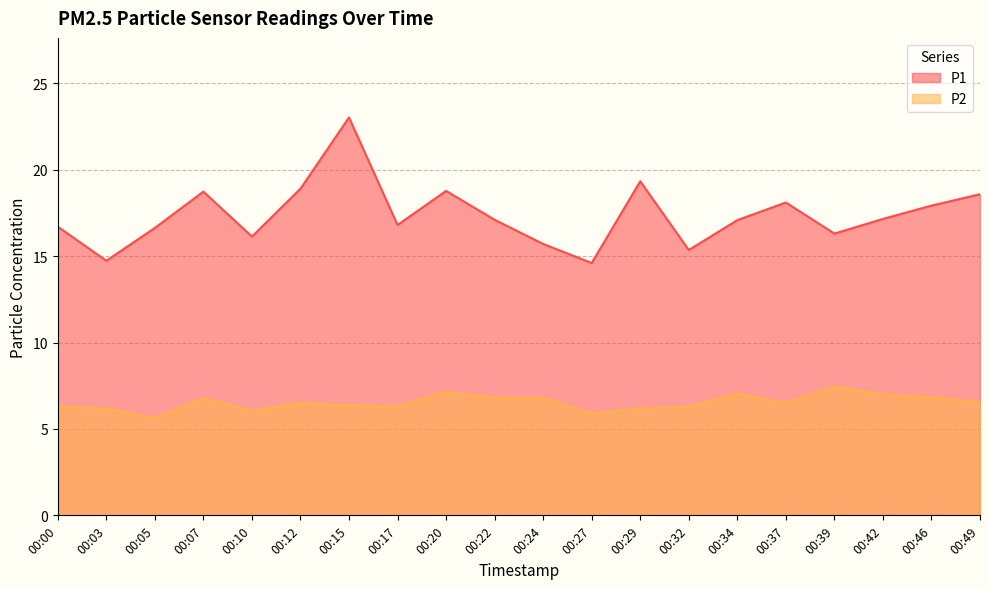

Count the number of data series in this chart.

2